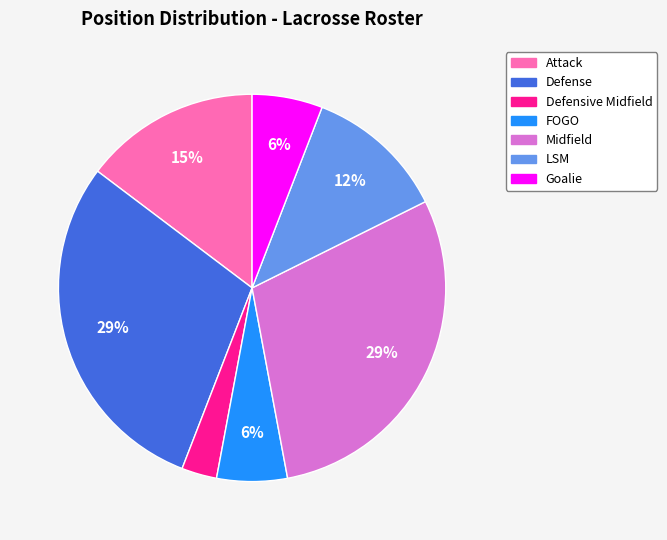

Is Defense the majority of the pie?

No